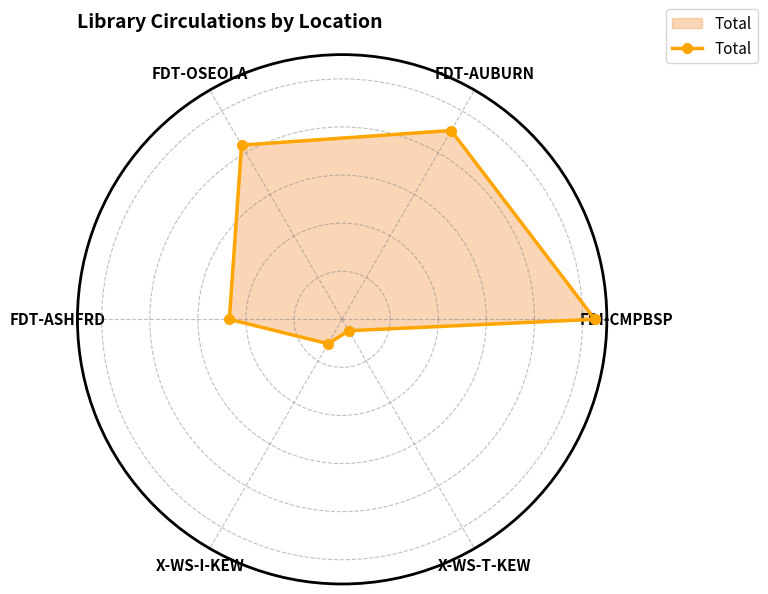

What is the minimum value shown in the chart?

549